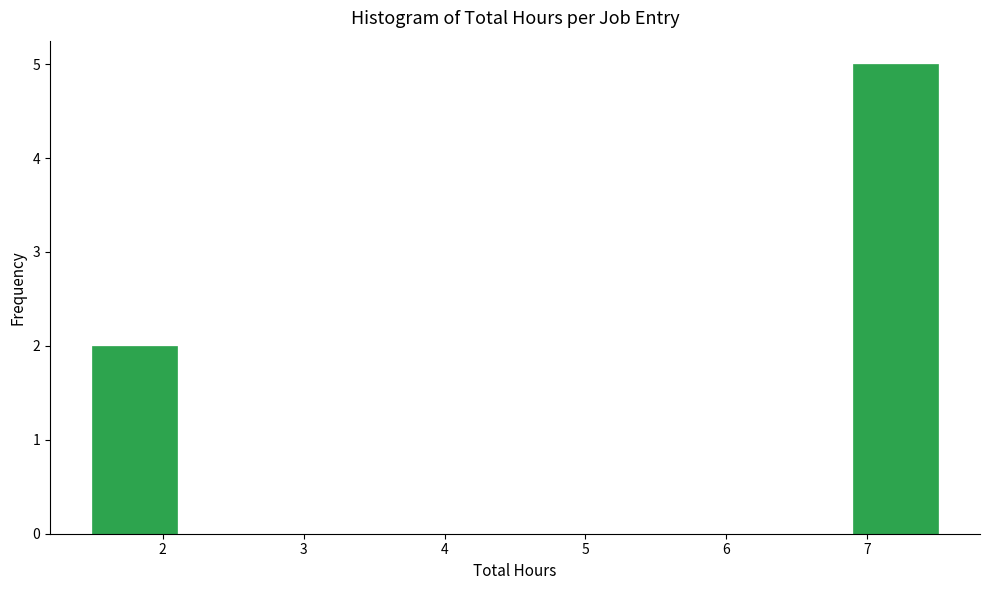

Over which range of the x-axis is the bar tallest?

6.9 to 7.5